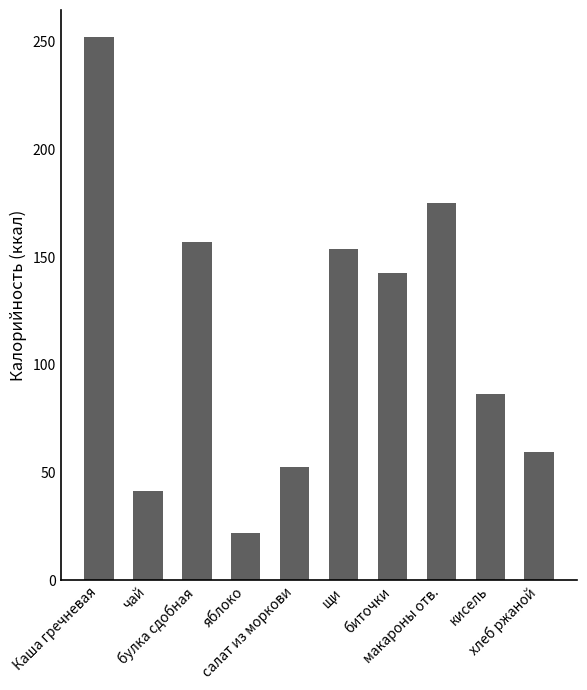

Reading left to right, transcribe all the data shown in this chart.

Каша гречневая=252.0	чай=41.6	булка сдобная=156.9	яблоко=22.0	салат из моркови=52.4	щи=153.9	биточки=142.7	макароны отв.=175.0	кисель=86.6	хлеб ржаной=59.4